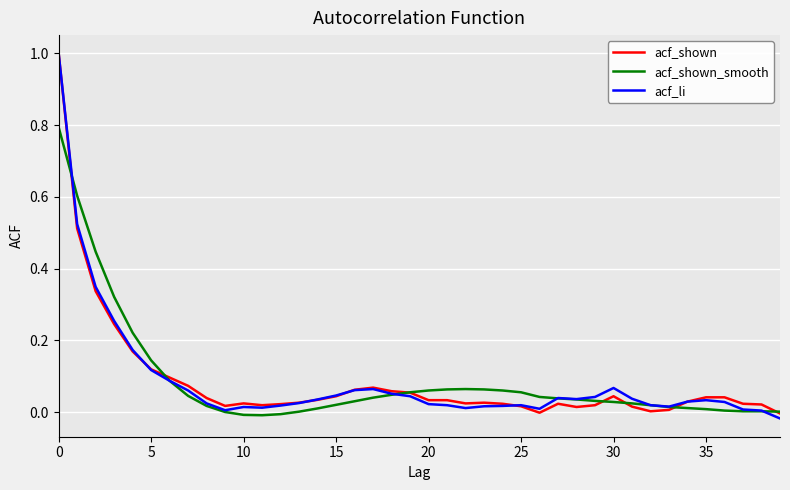

What is the maximum value shown in the chart?

1.0